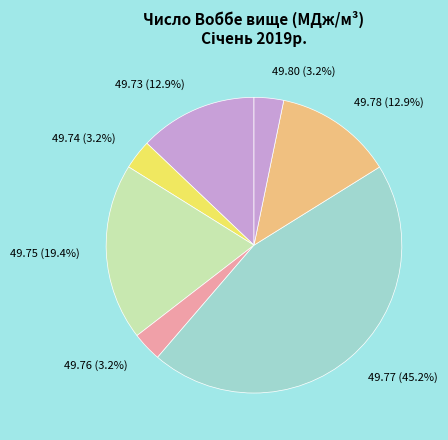

What portion of the pie excludes 49.80 (3.2%)?

96.8%